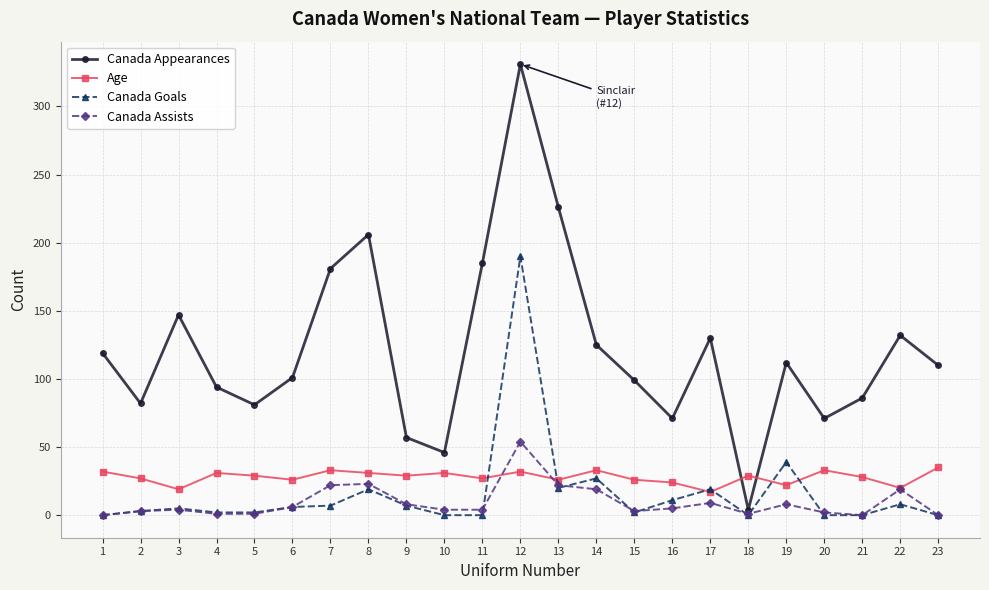

Is it true that Canada Appearances equals 68 at 22?

False